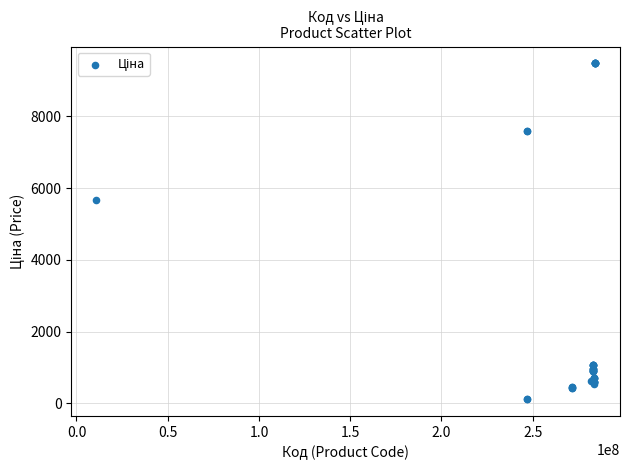

What Y value in the scatter plot is closest to 4797?

5673.8